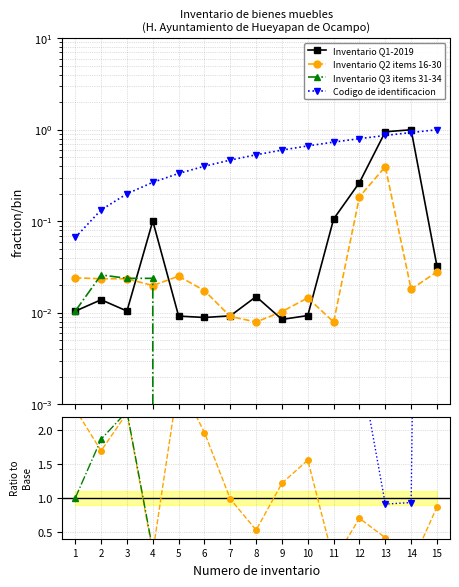

Rank the categories by Monto unitario (items 16-30) value from lowest to highest.

8, 11, 7, 9, 10, 6, 14, 4, 2, 3, 1, 5, 15, 12, 13